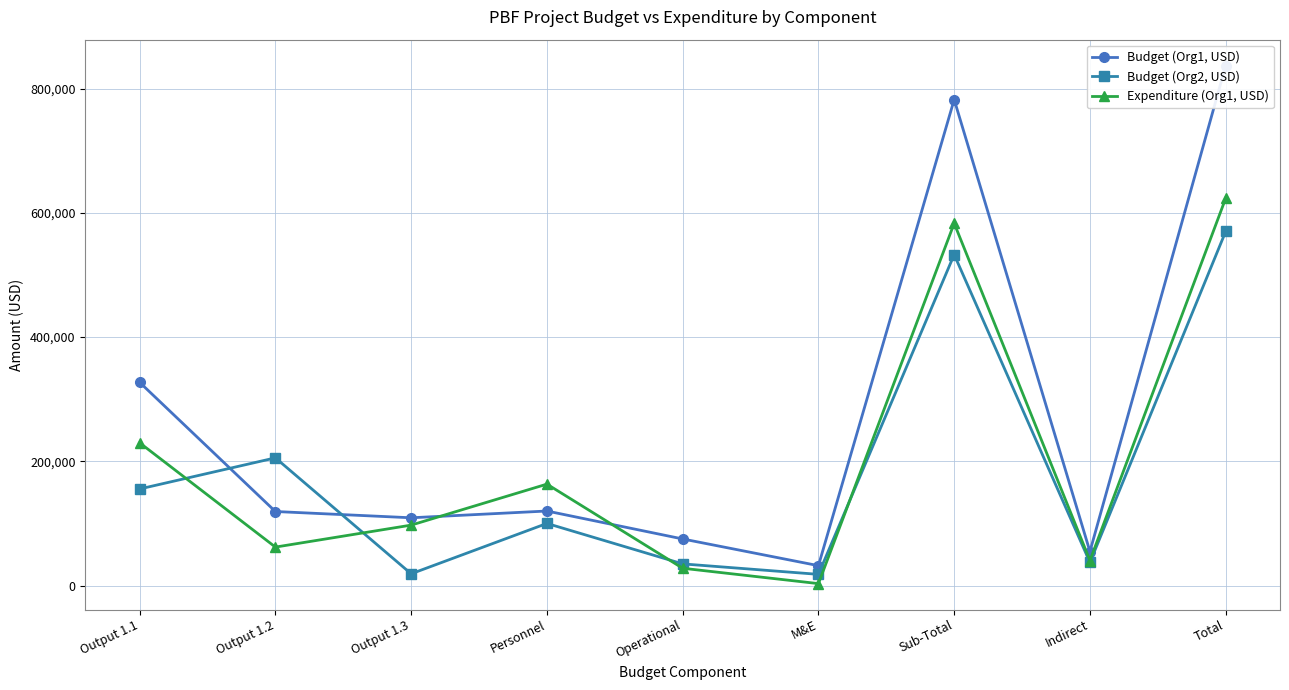

Is this an area chart (filled region under the line)?

No